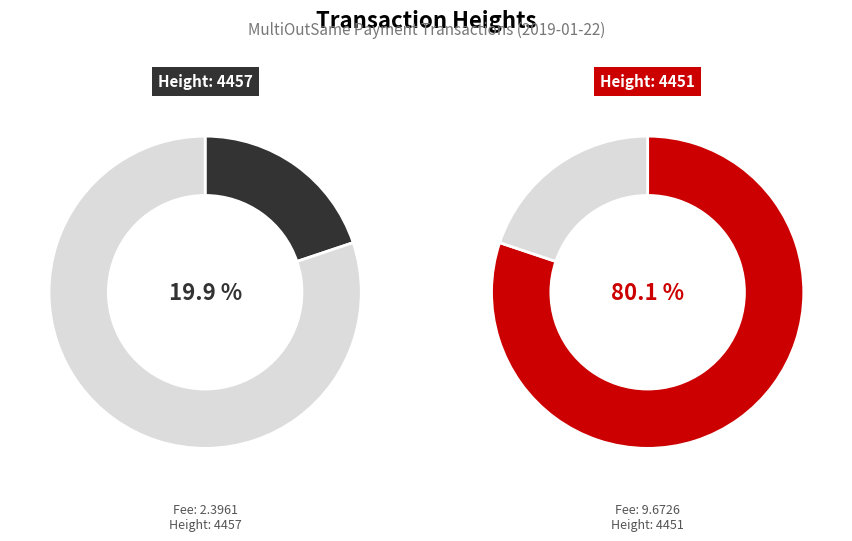

How many segments does this pie chart have?

2